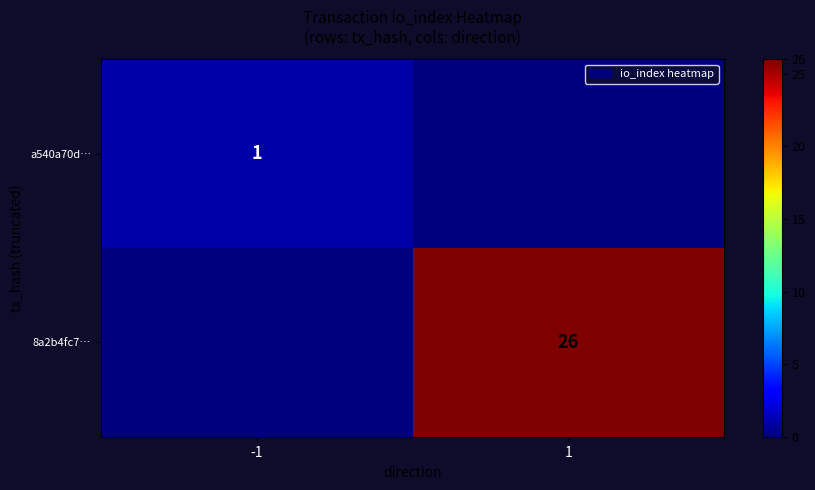

Is it true that 8a2b4fc7… equals 26 at 1?

True